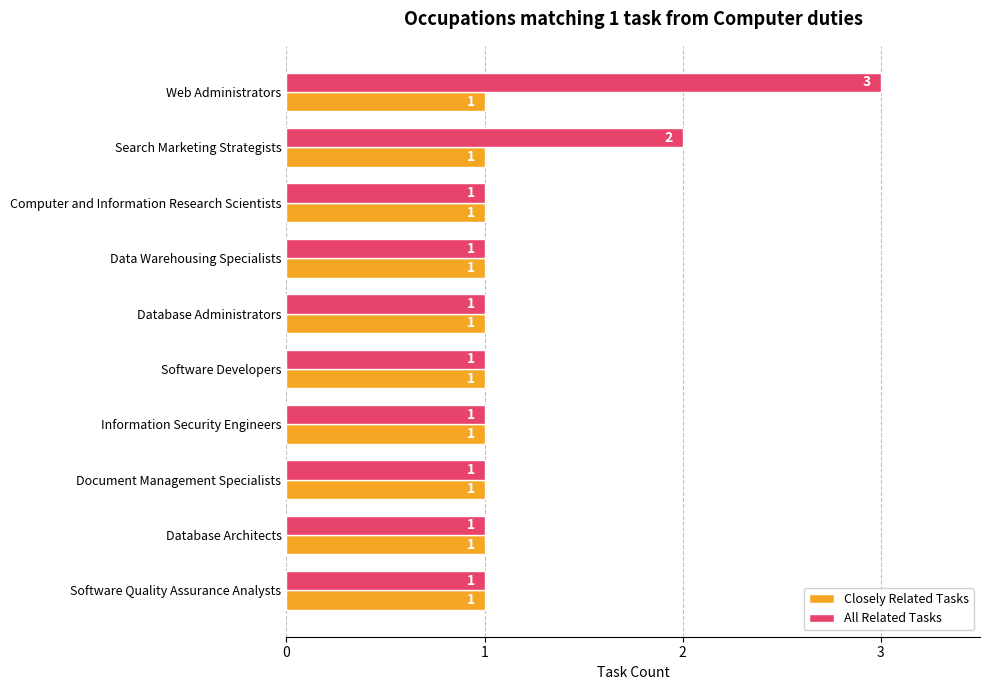

How many data points in All Related Tasks are above 1?

2